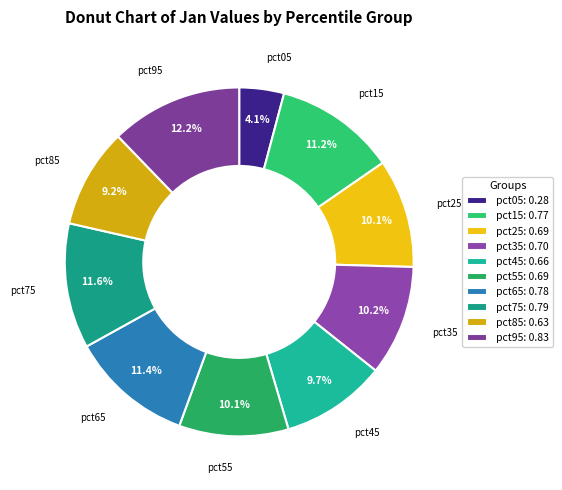

What percentage is the pct25 slice, to the nearest percent?

10%